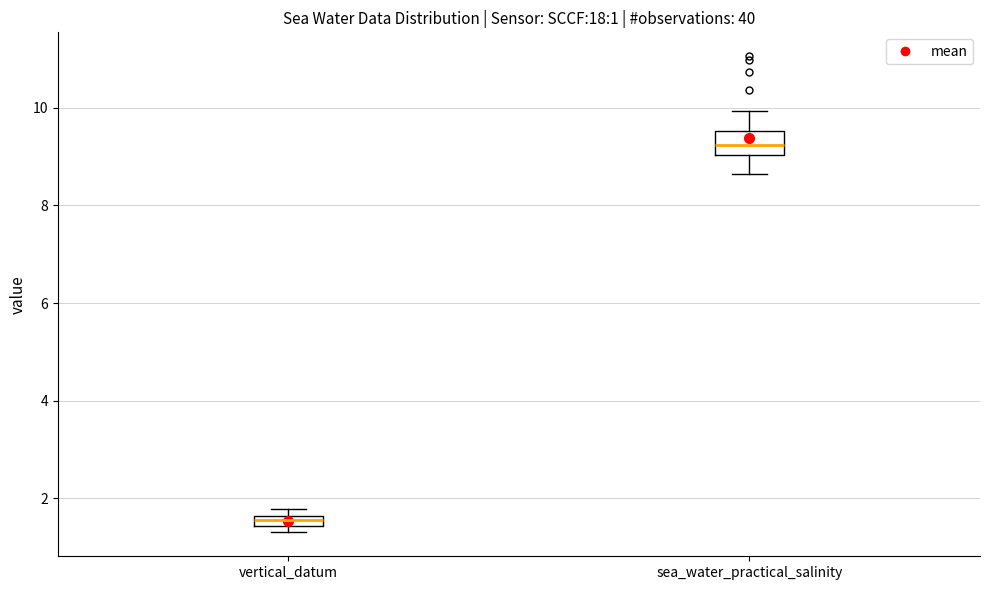

Which box is the tallest, from its lower edge to its upper edge?

sea_water_practical_salinity